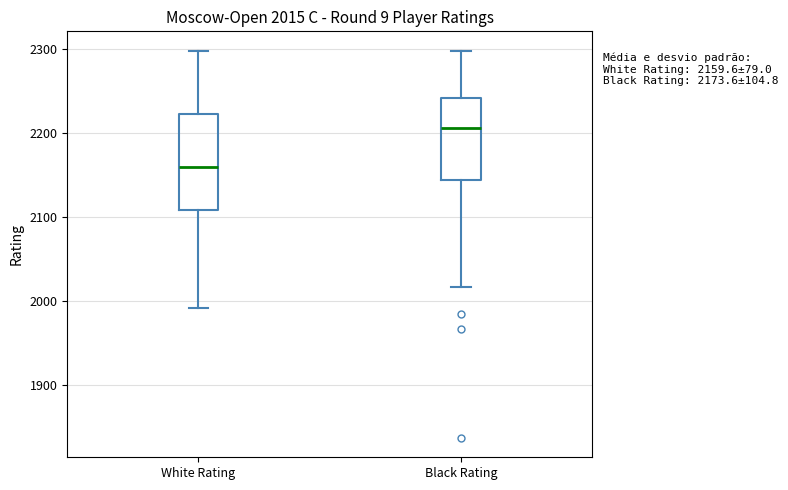

Which box's median line is the lowest?

White Rating